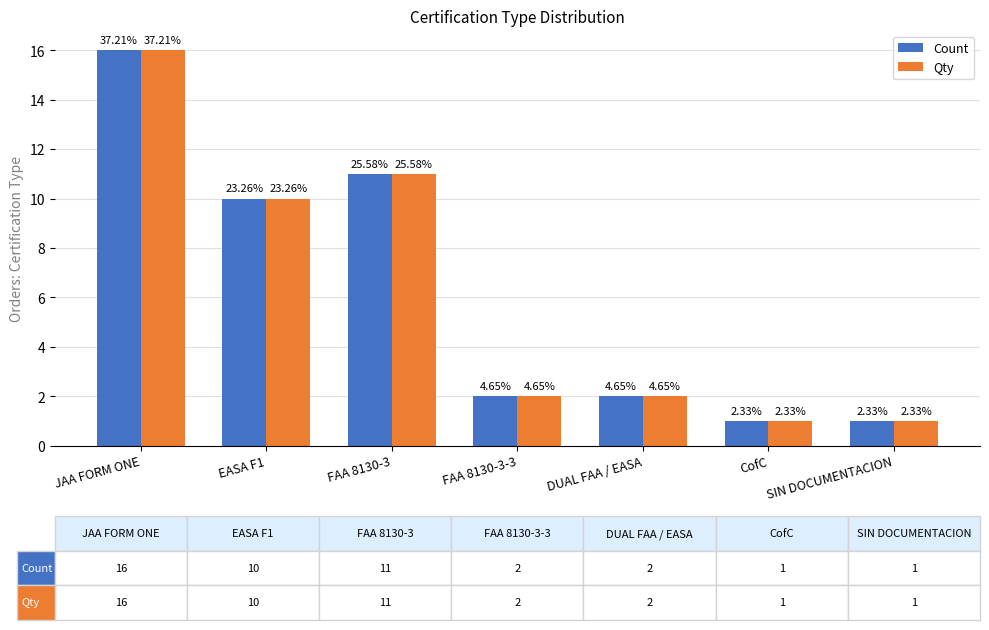

Which category has the highest value across all series?

JAA FORM ONE